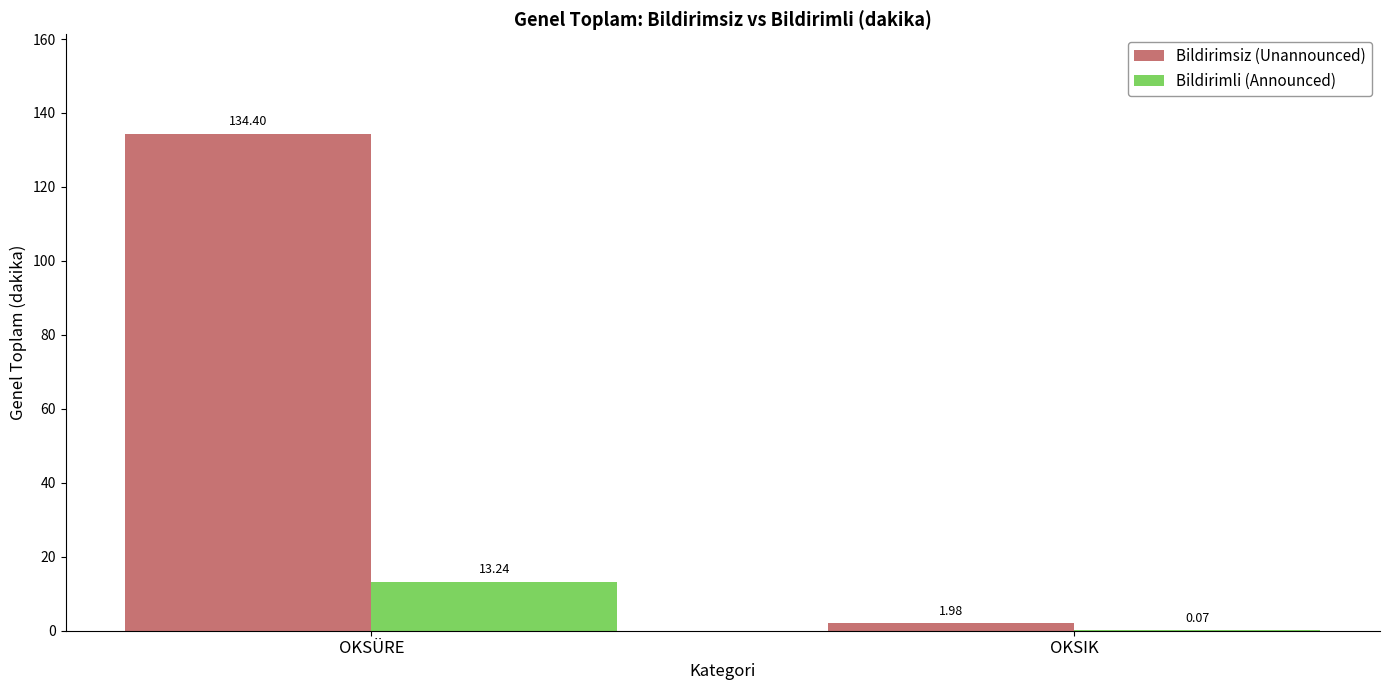

Which series changed the most between OKSÜRE and OKSIK?

Bildirimsiz (Unannounced)